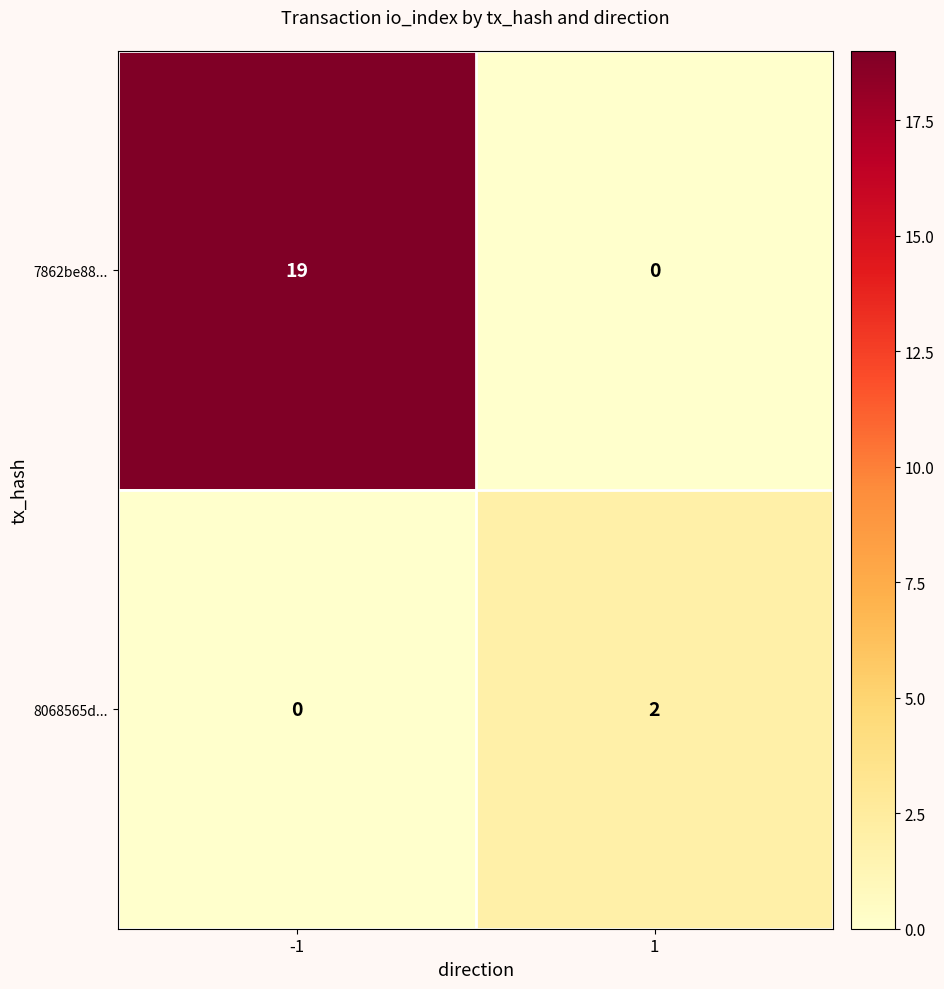

Rank the series by their maximum value, from lowest to highest.

8068565d..., 7862be88...